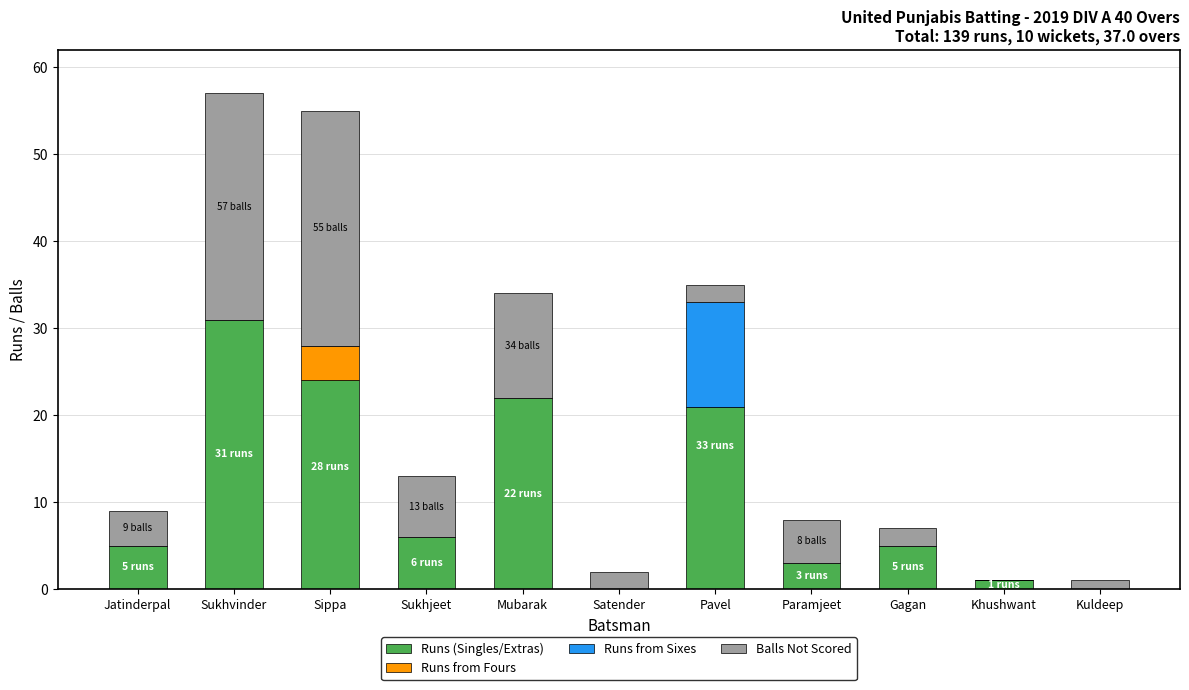

Where is Runs (Singles/Extras) nearest to the value 15?

Pavel